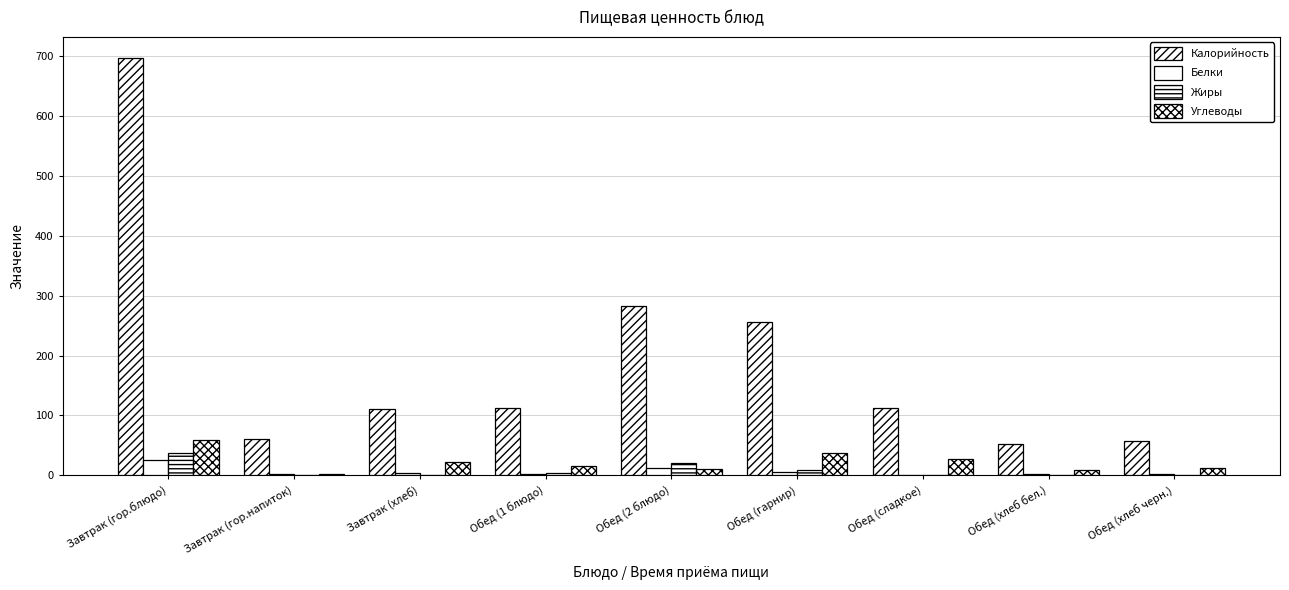

What is the maximum value for Белки?

25.6